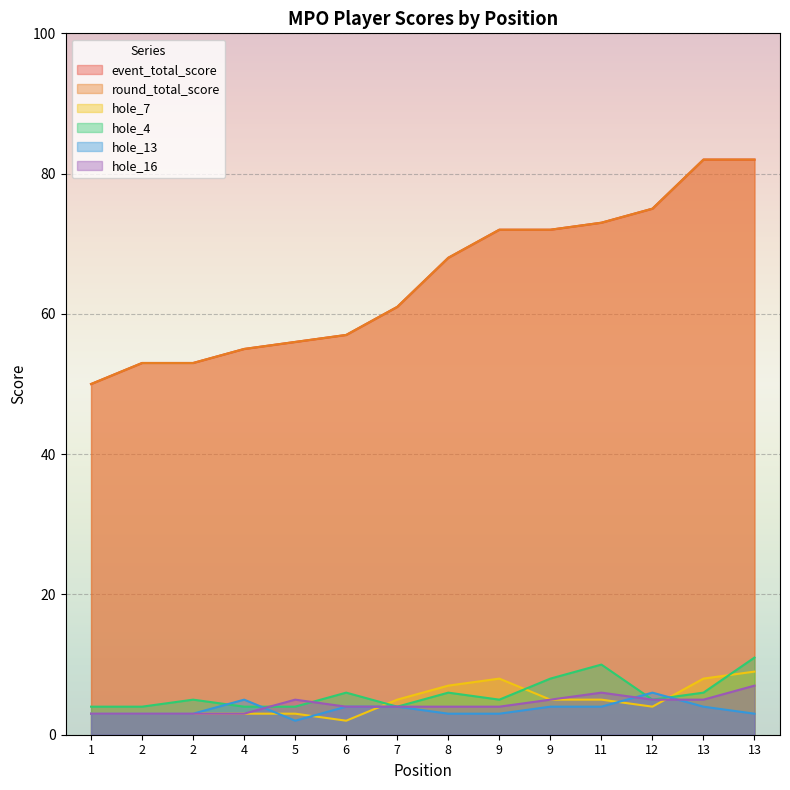

What is the value of the round_total_score point at the 12th from the left?

75